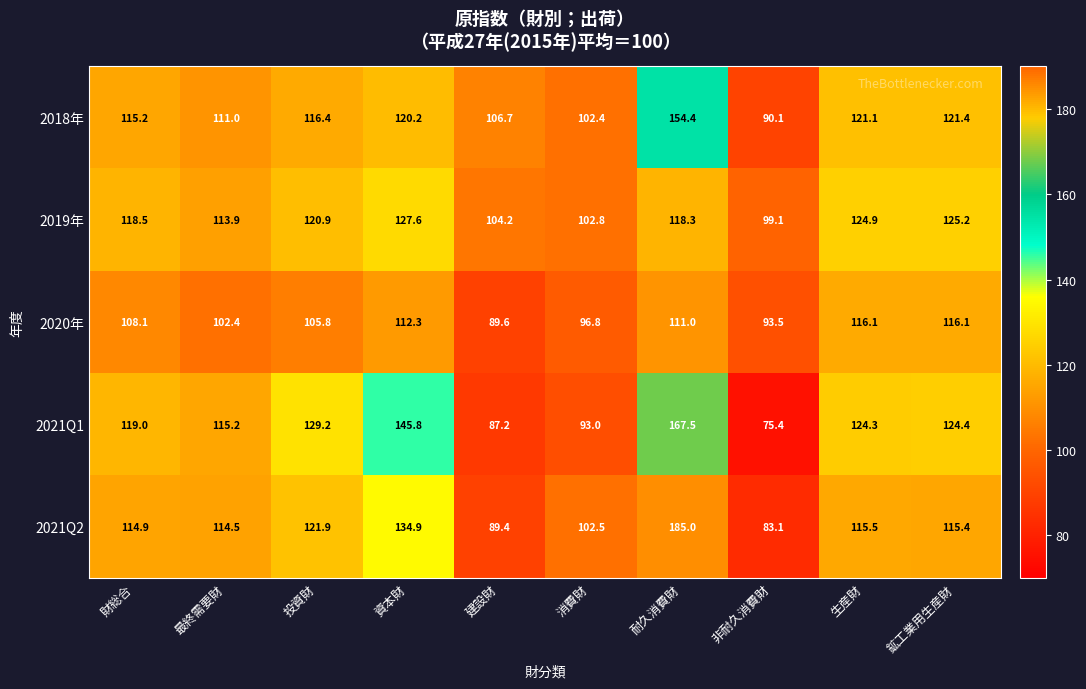

The 2021Q1 series shows 75.4 at 非耐久消費財. True or false?

True